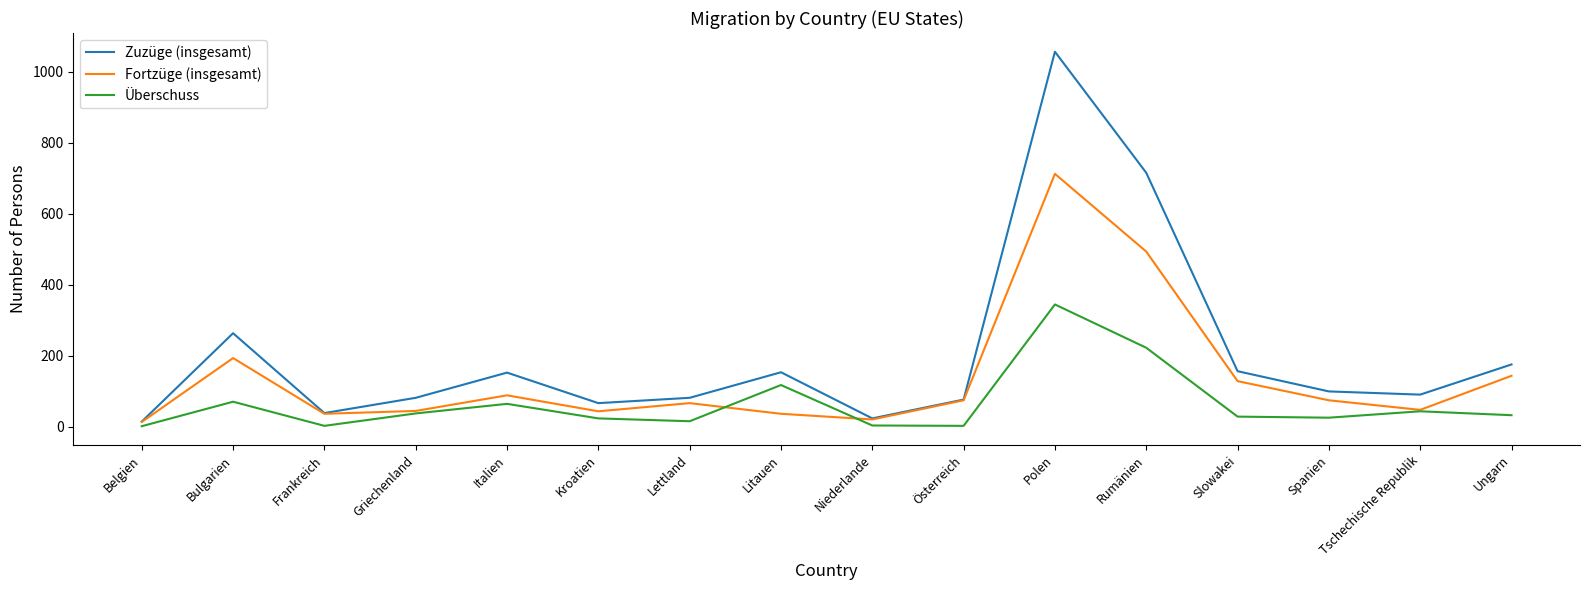

Does the chart have visible grid lines?

No